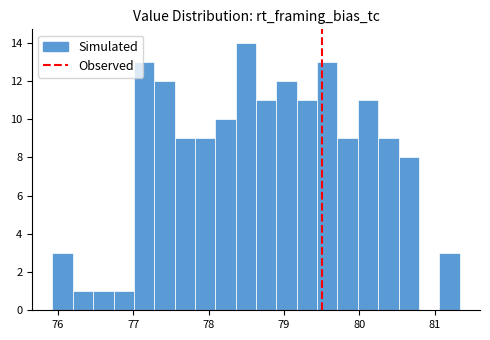

Around what value on the x-axis is the tallest bar? Give the approximate position of its centre, as read against the axis.

78.5